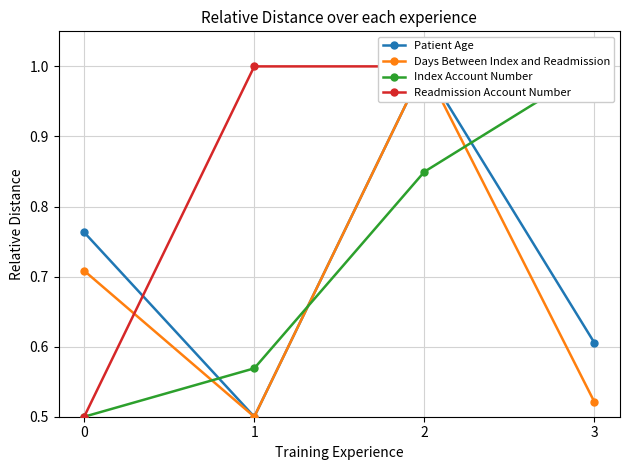

Which category has the highest value across all series?

2